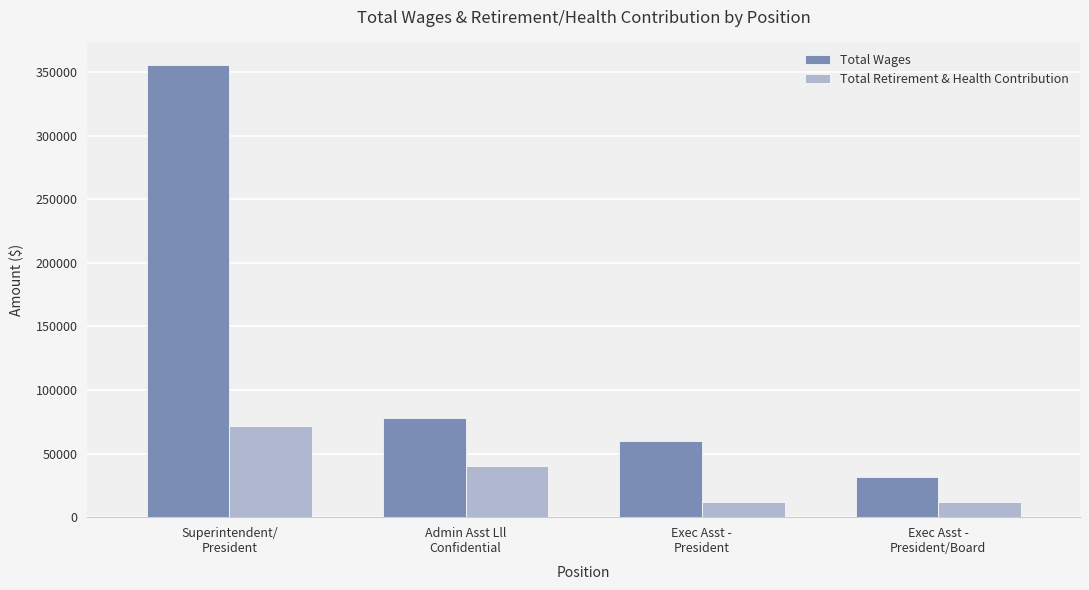

Rank the series by their average value, from lowest to highest.

Total Retirement & Health Contribution, Total Wages